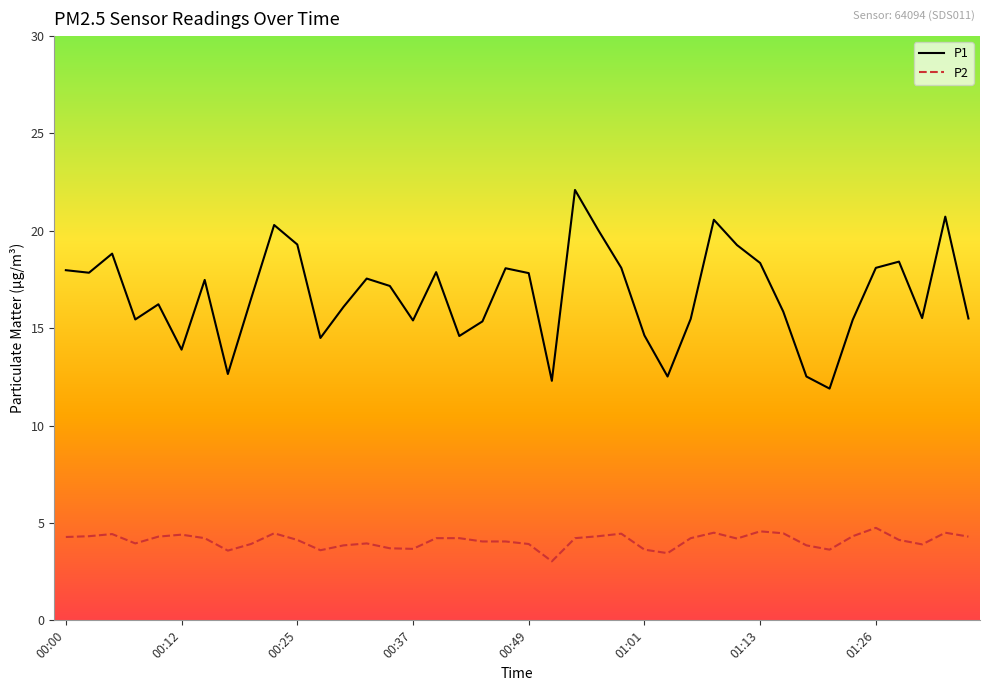

What is the maximum value for P2?

4.8